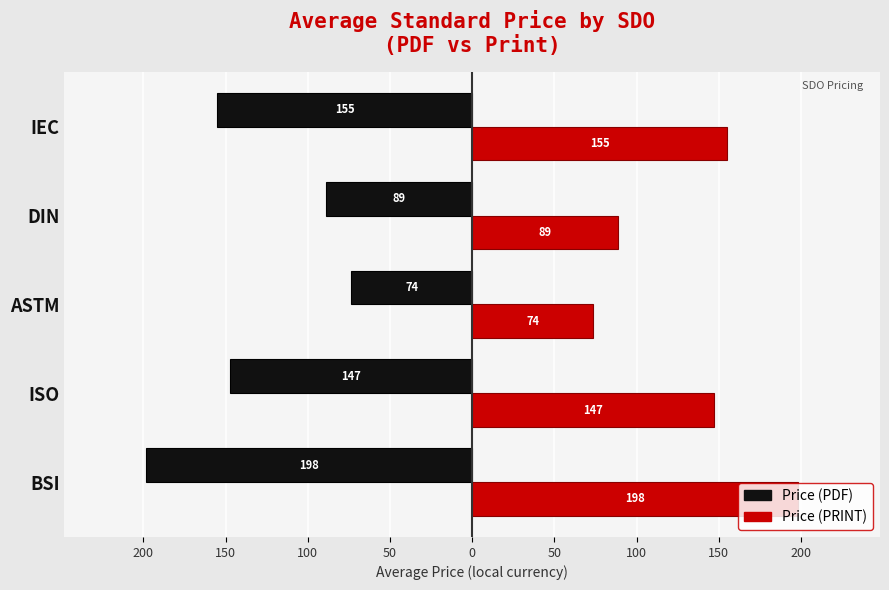

Reading left to right, list all the values displayed in this chart.

Price (PDF): -198.5	-147.3	-73.6	-88.9	-155.0
Price (PRINT): 198.5	147.3	73.6	88.9	155.0